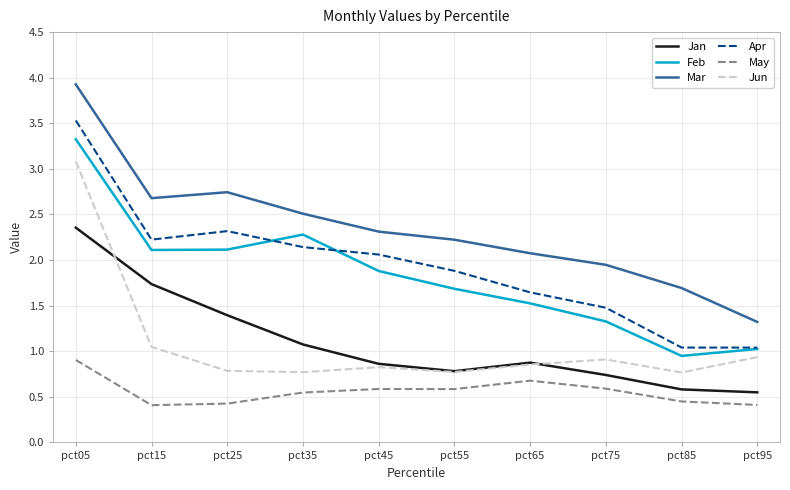

What is the greatest value displayed?

3.9